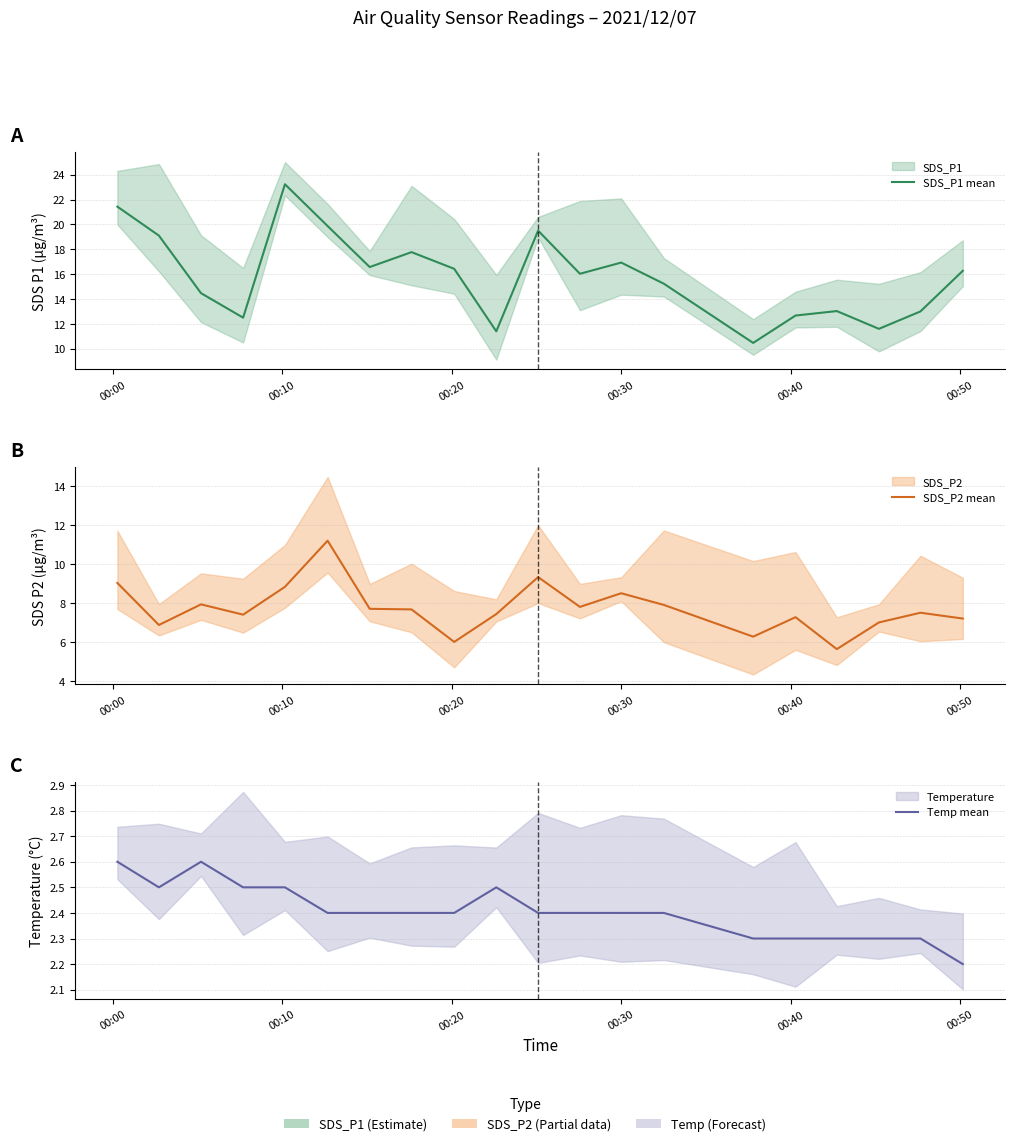

How many lines are shown in the chart?

3